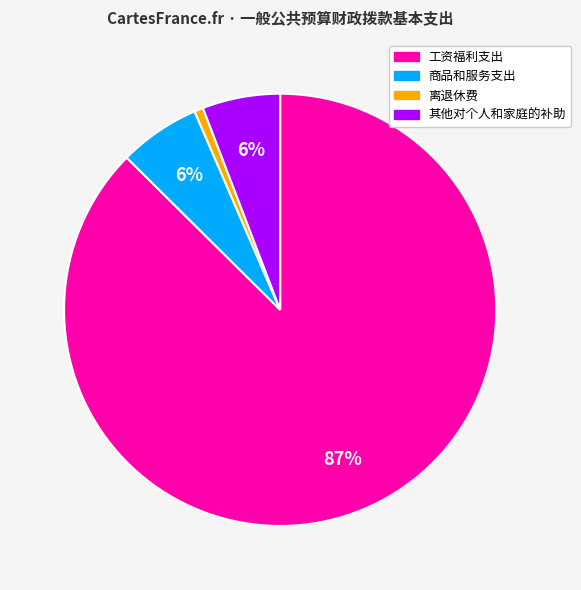

Is the sum of 商品和服务支出 and 工资福利支出 greater than half?

Yes